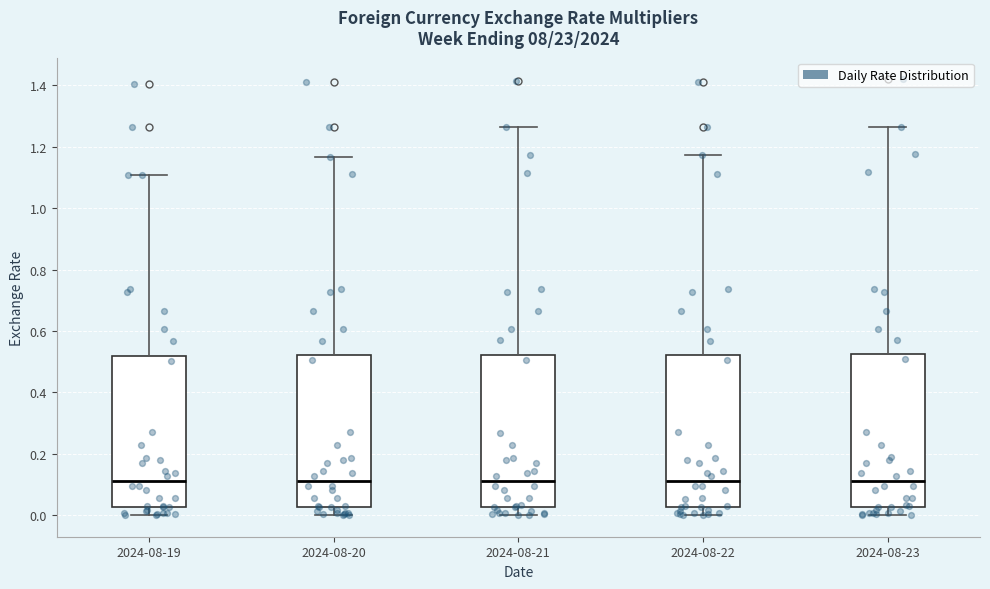

Reading left to right, read every box against the y-axis: the position of its median line, the range the box covers, and the ends of its whiskers. The values are not printed on the chart, so give them approximately, as read against the axis.

2024-08-19: median 0.12, box 0.02 to 0.52, whiskers 0.00 to 1.10
2024-08-20: median 0.12, box 0.02 to 0.52, whiskers 0.00 to 1.16
2024-08-21: median 0.12, box 0.02 to 0.52, whiskers 0.00 to 1.26
2024-08-22: median 0.12, box 0.02 to 0.52, whiskers 0.00 to 1.18
2024-08-23: median 0.12, box 0.02 to 0.52, whiskers 0.00 to 1.26